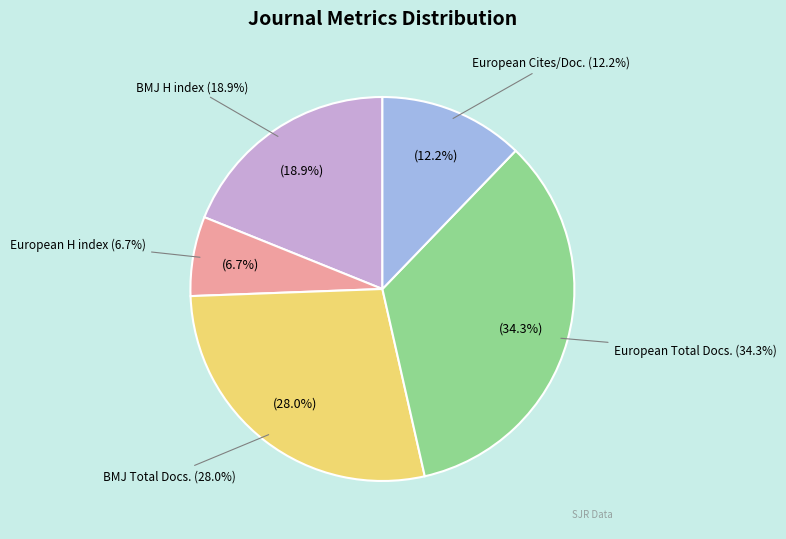

To the nearest percent, what is the combined percentage of H index (European Journal of Palliative Care) and Total Docs. 2014 (European)?

41%